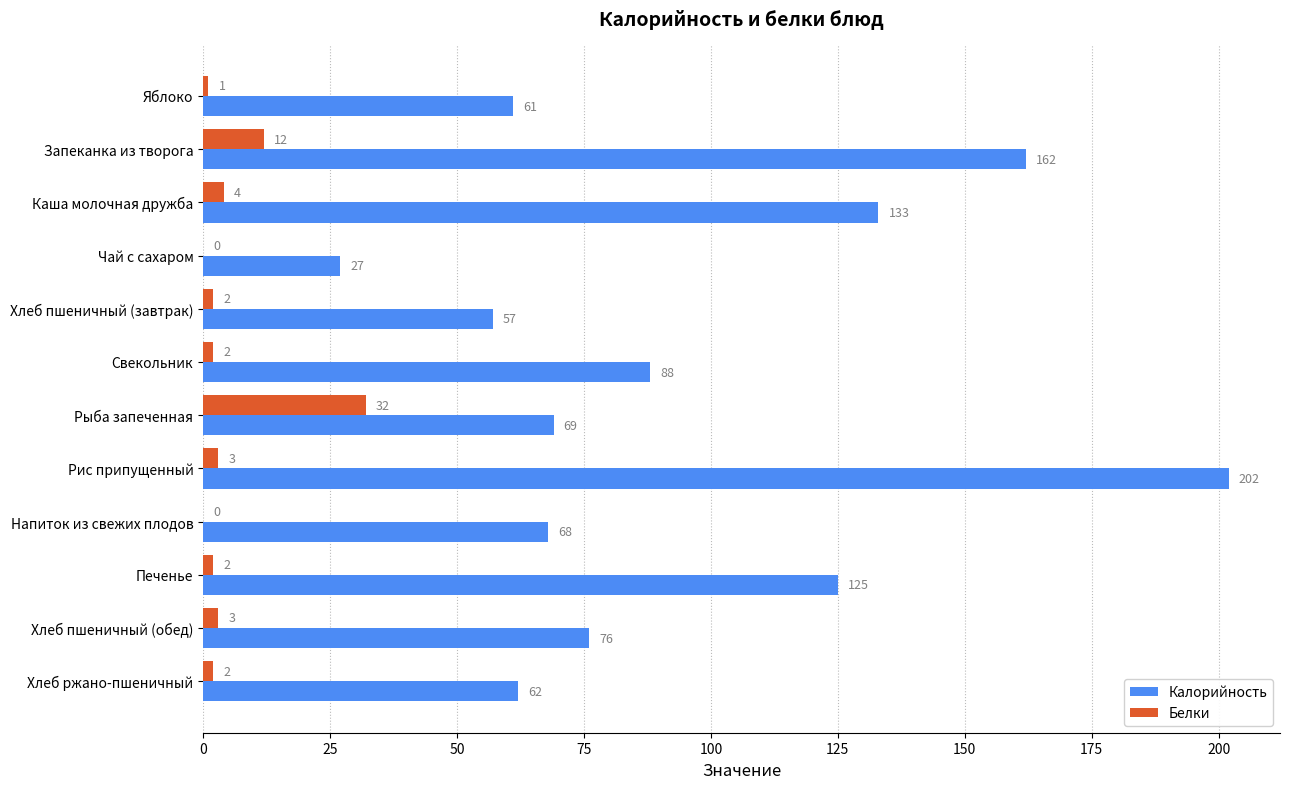

At which category is the sum across all series the highest?

Рис припущенный